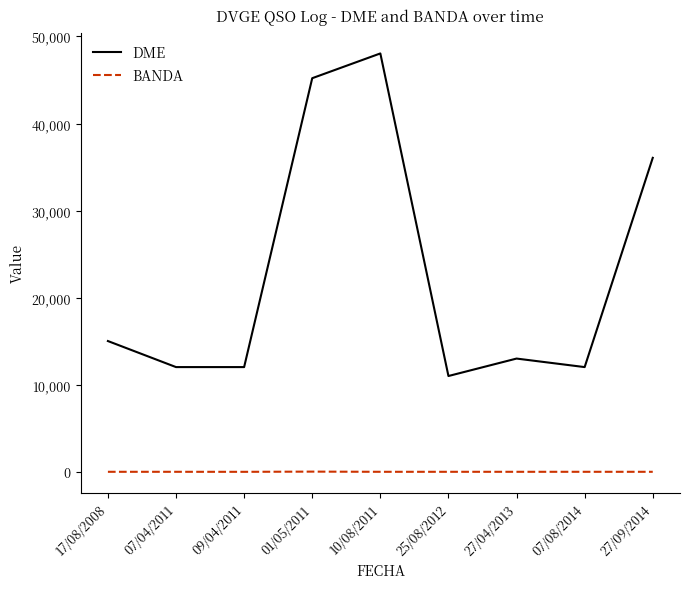

Which series changed the most between 07/04/2011 and 27/09/2014?

DME